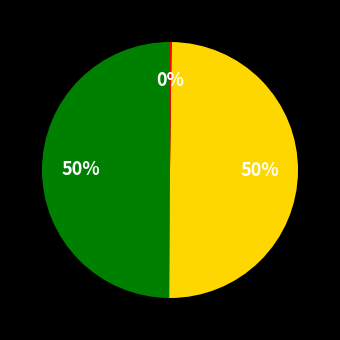

To the nearest percent, what is the difference between the largest and smallest slice percentages?

50%